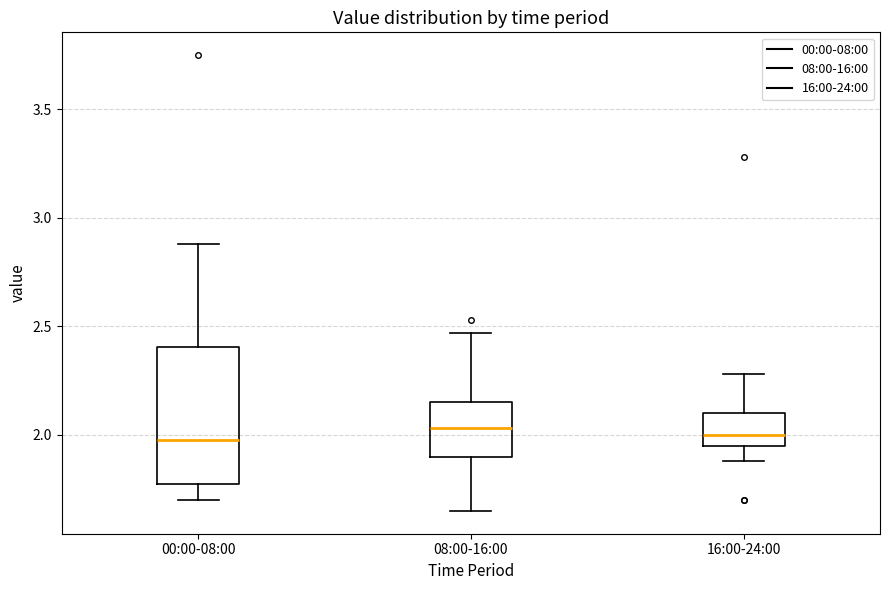

Reading left to right, read every box against the y-axis: the position of its median line, the range the box covers, and the ends of its whiskers. The values are not printed on the chart, so give them approximately, as read against the axis.

00:00-08:00: median 2.00, box 1.80 to 2.40, whiskers 1.70 to 2.90
08:00-16:00: median 2.05, box 1.90 to 2.15, whiskers 1.65 to 2.45
16:00-24:00: median 2.00, box 1.95 to 2.10, whiskers 1.90 to 2.30